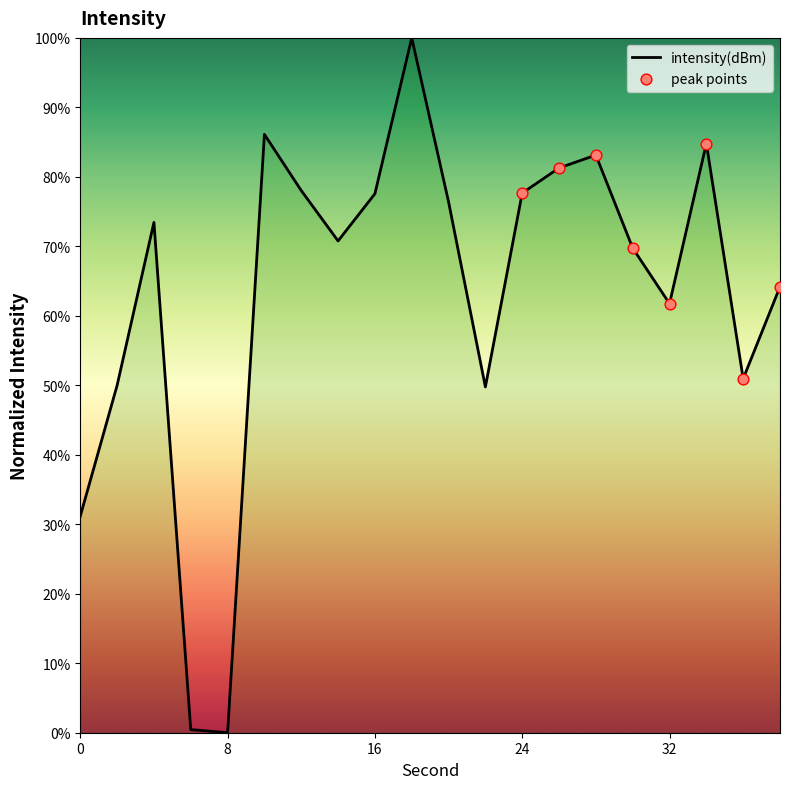

What is the difference between the maximum and minimum values?

100.0